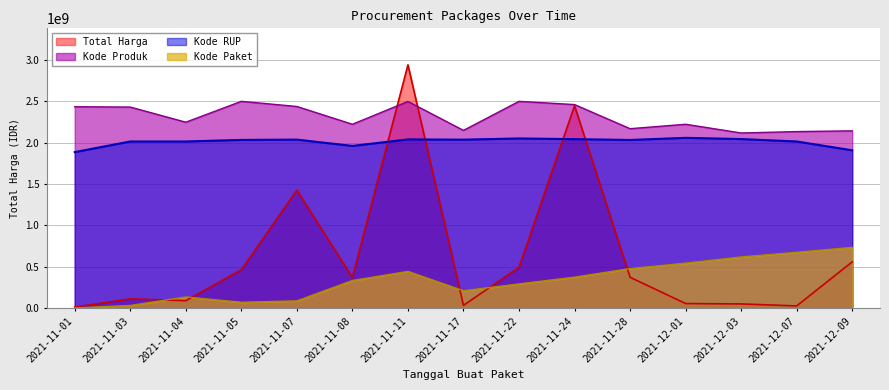

In Kode Produk, how many points are lower than both neighbors (excluding endpoints)?

5